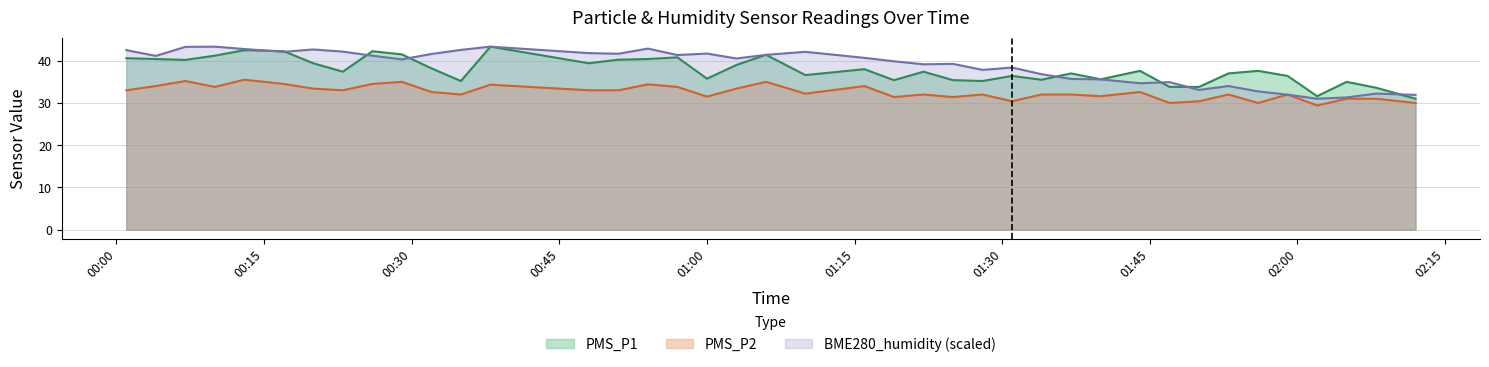

What is the sum of the PMS_P2 values at 2023/01/11 00:10 and 2023/01/11 01:53?

65.8